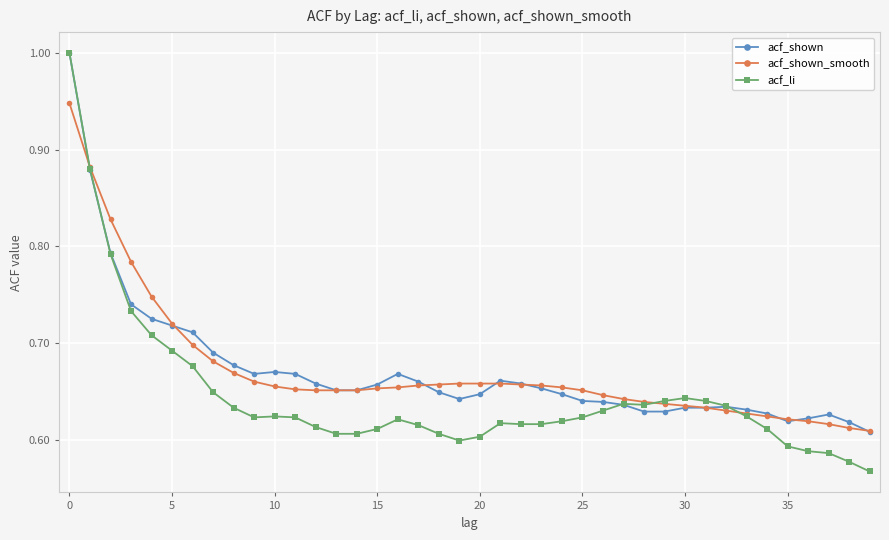

True or false: acf_shown has more than 1 points higher than both neighbors.

True